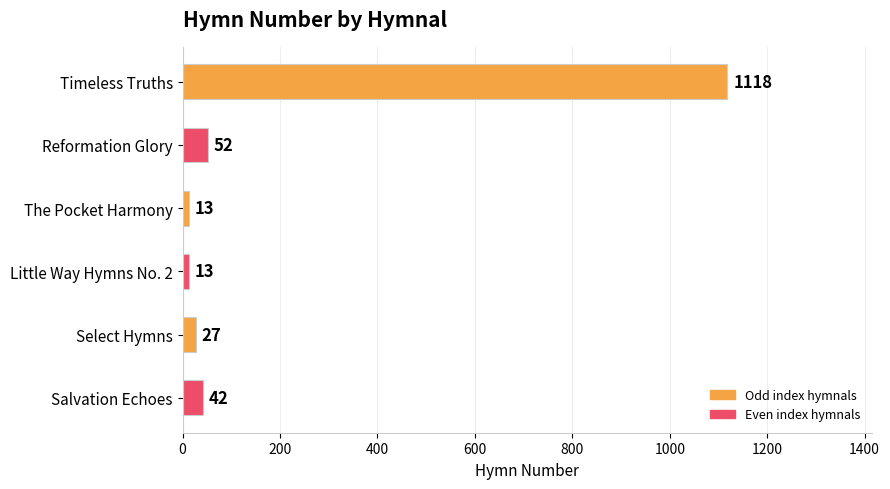

The value at Little Way Hymns No. 2 is 13. True or false?

True